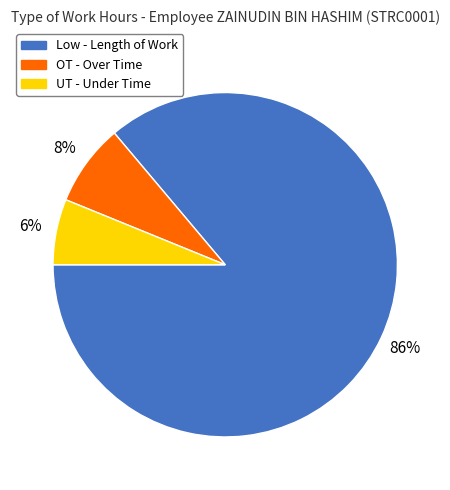

Is there a majority slice in this chart?

Yes